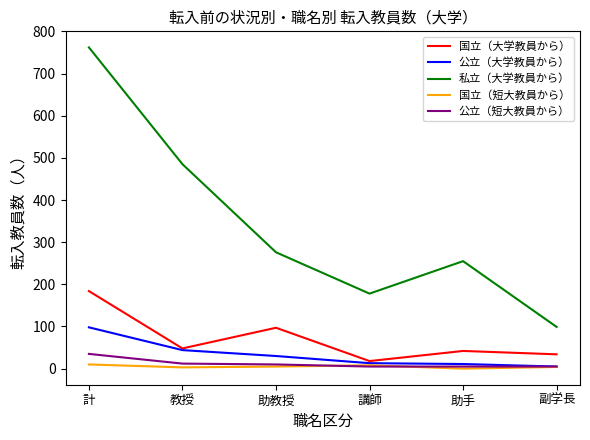

At which category does the chart reach its peak across all series?

計